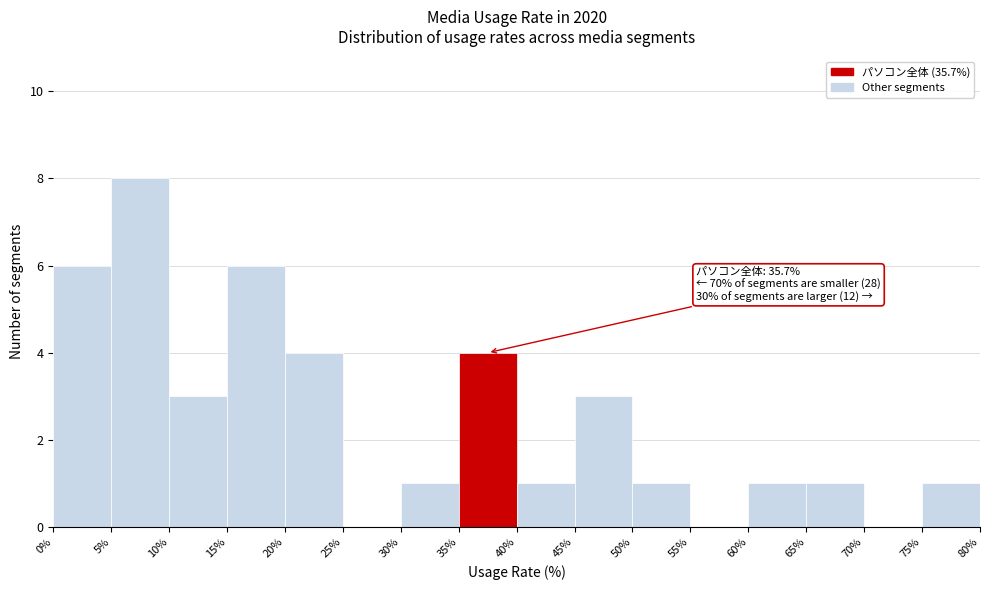

Which range on the x-axis has the tallest bar?

5% to 10%